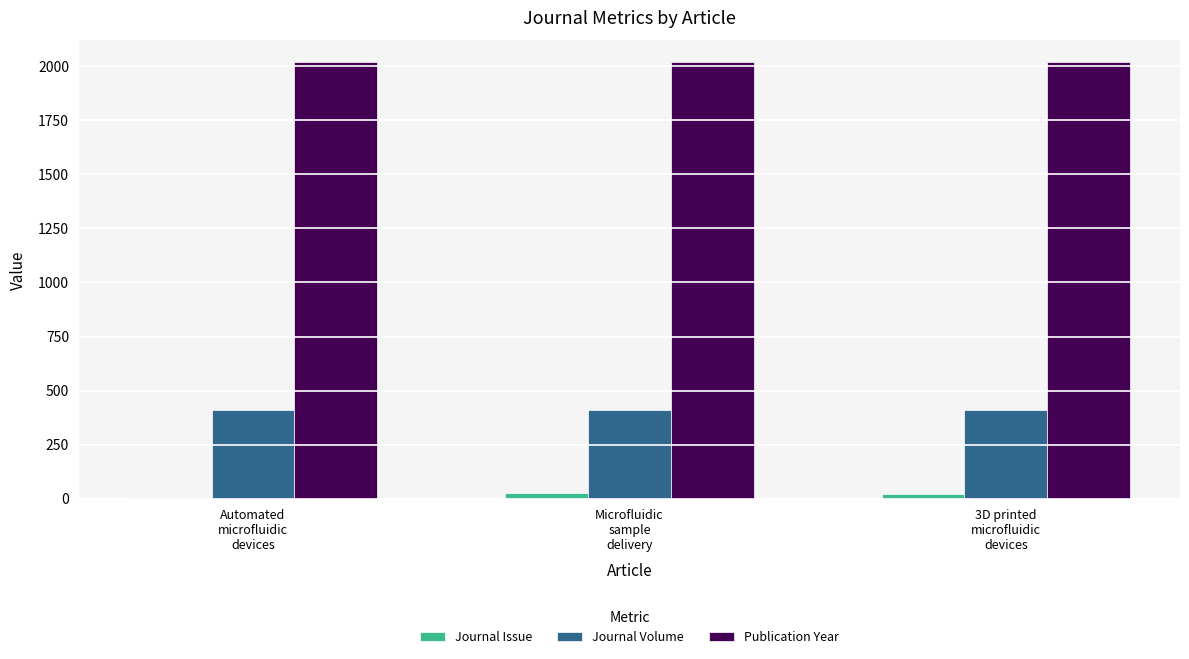

What is the spread (max minus min) of values at Microfluidic
sample
delivery?

1994